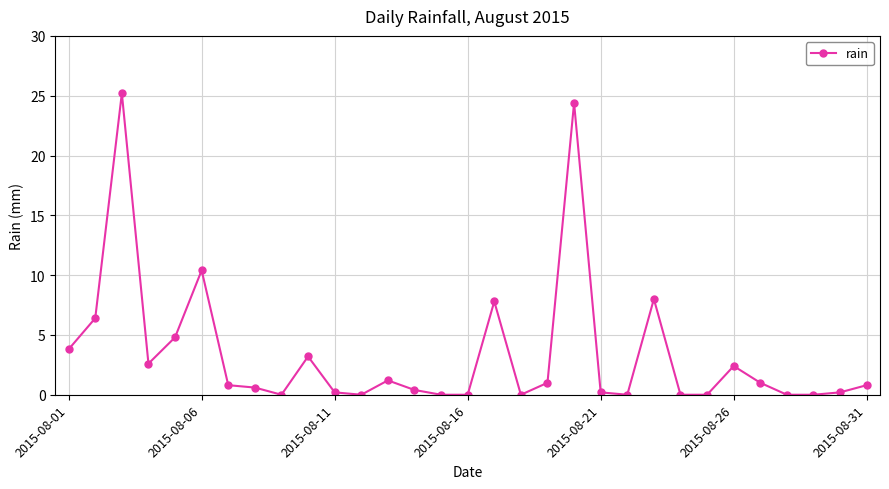

What is the difference between the maximum and minimum values?

25.2